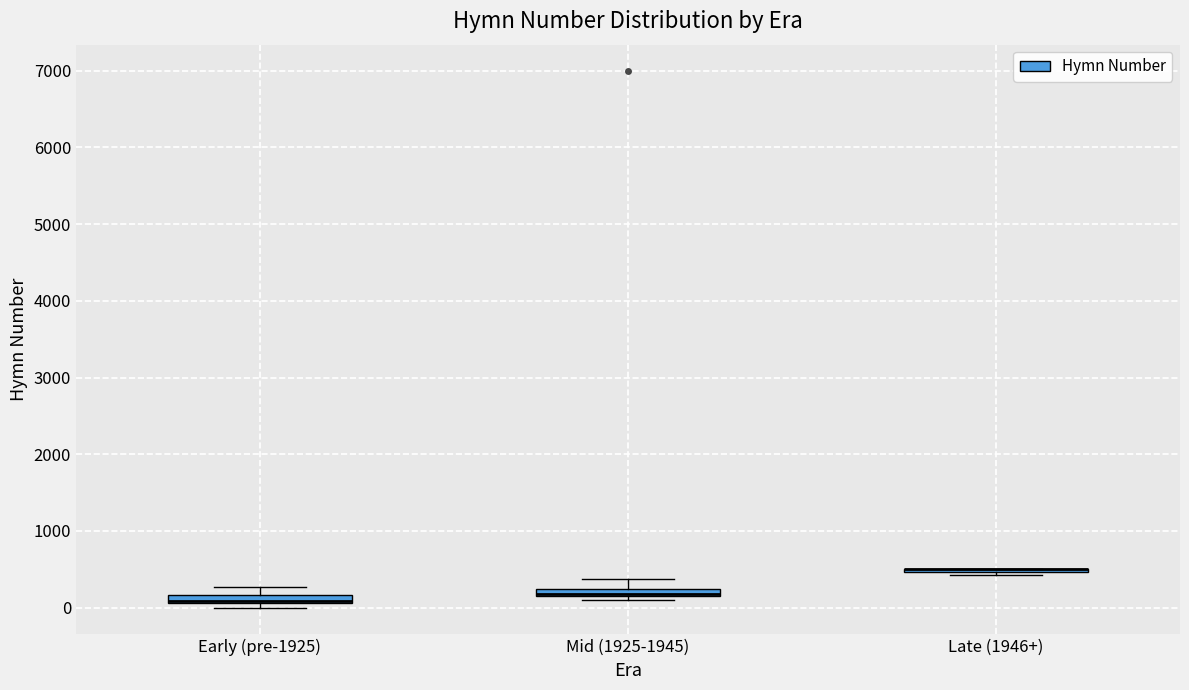

Where is the lower edge of the box for Early (pre-1925) on the y-axis? The values are not printed on the chart, so give them approximately, as read against the axis.

100